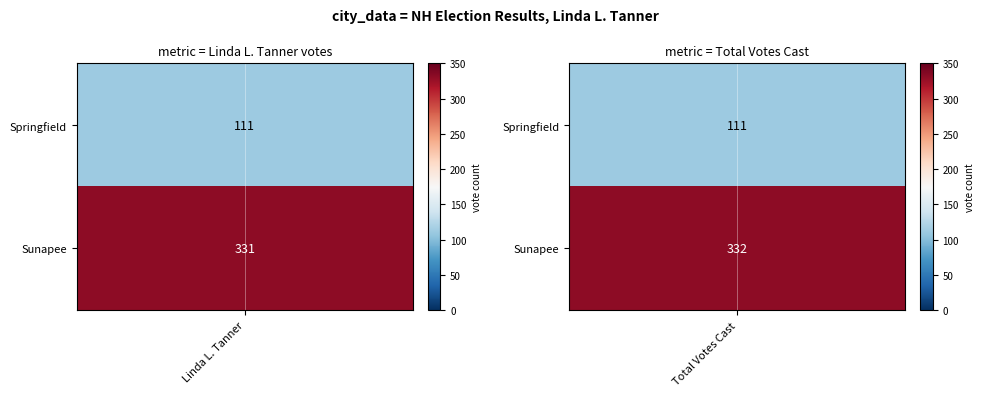

What is the highest value of the Sunapee series?

332